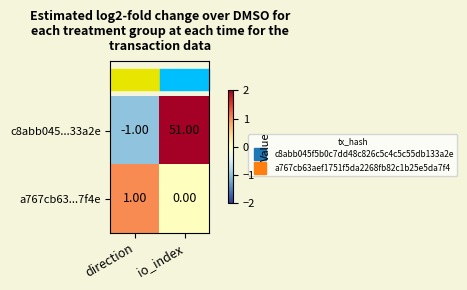

At which label does a767cb63...7f4e reach its peak?

direction